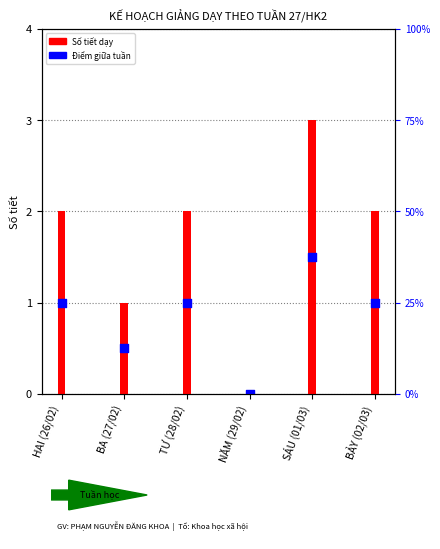

At how many categories does at least one series exceed 1?

4